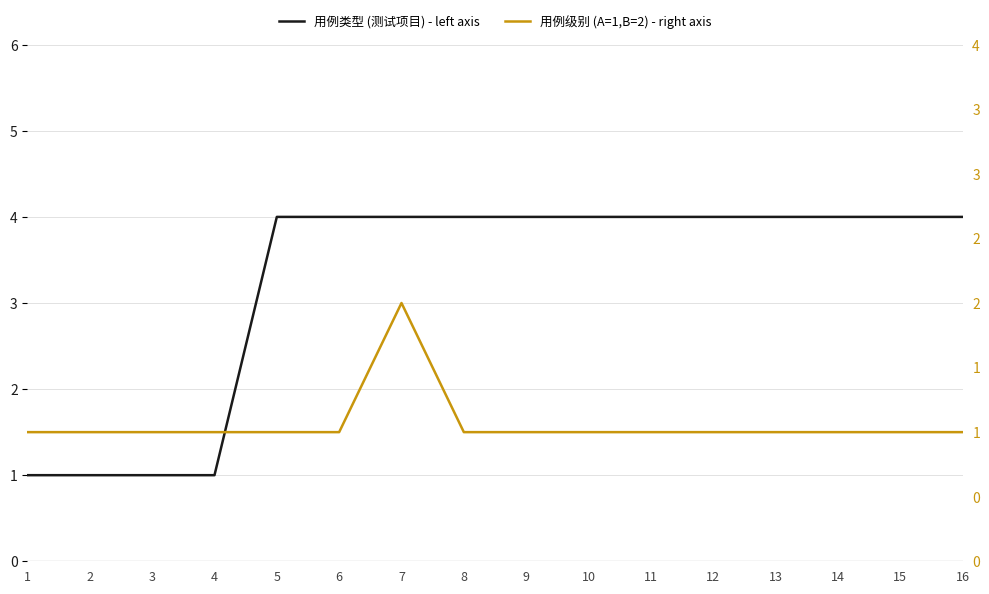

At 9, list the series in order from smallest to largest.

用例级别 (A=1,B=2) - right axis, 用例类型 (测试项目) - left axis